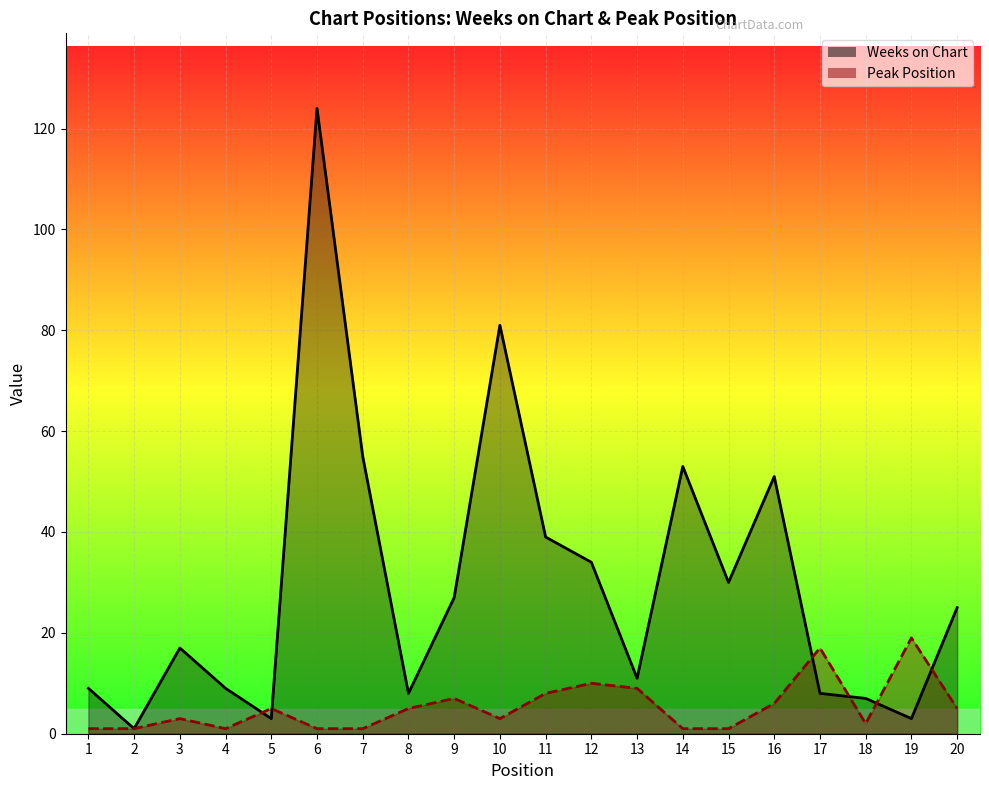

At which category does the chart reach its peak across all series?

6